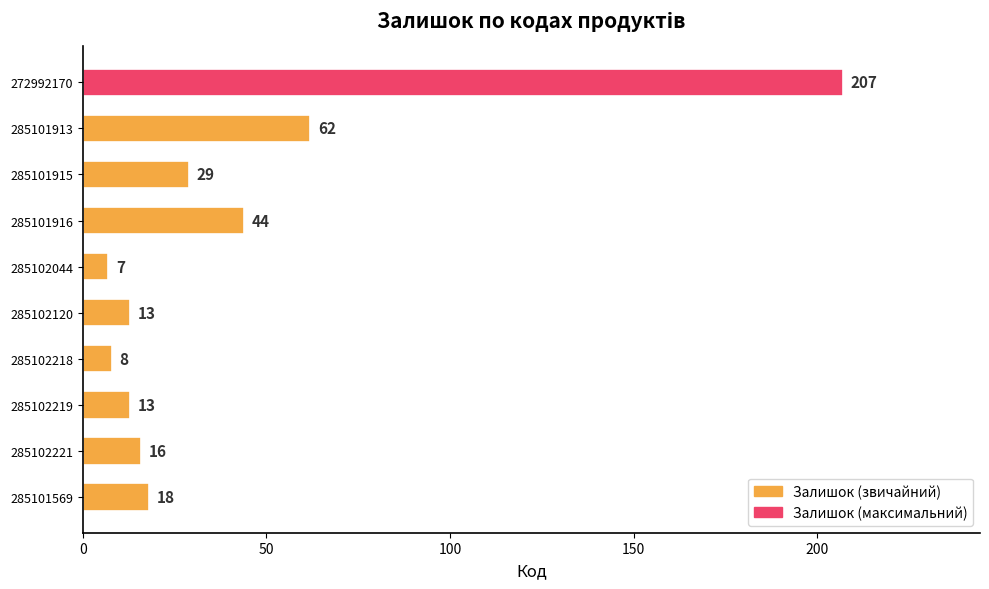

Reading bottom to top, what are all the values shown in this chart?

18	16	13	8	13	7	44	29	62	207